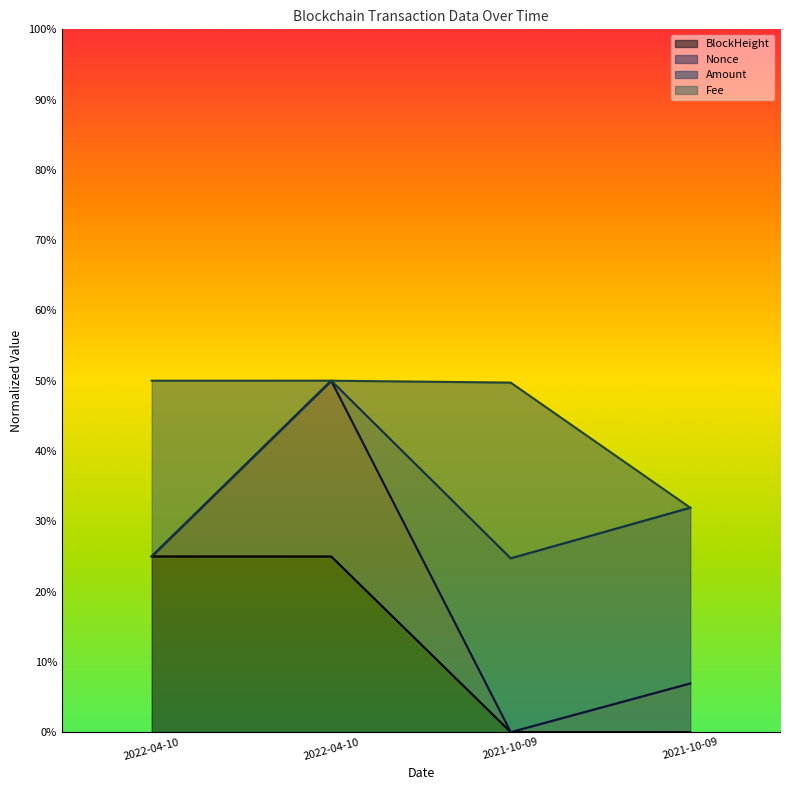

What is the sum of all Nonce values?

131.7